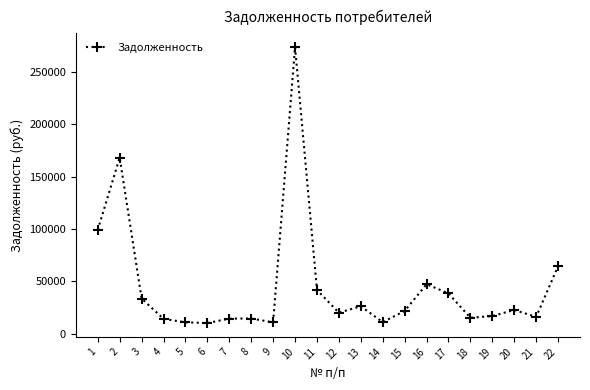

What is the value of the 22nd point from the left?

64450.5